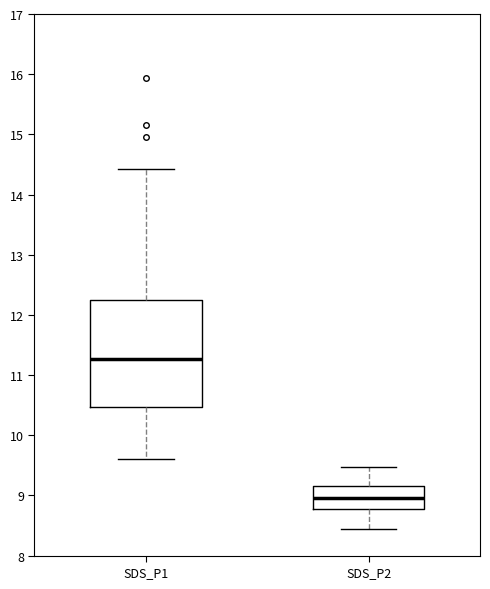

Reading left to right, transcribe this box plot: for each box, give where its median line is, the range the box spans, and where its two whiskers end, as read against the y-axis. The values are not printed on the chart, so give them approximately, as read against the axis.

SDS_P1: median 11.3, box 10.5 to 12.3, whiskers 9.6 to 14.4
SDS_P2: median 9.0, box 8.8 to 9.2, whiskers 8.5 to 9.5